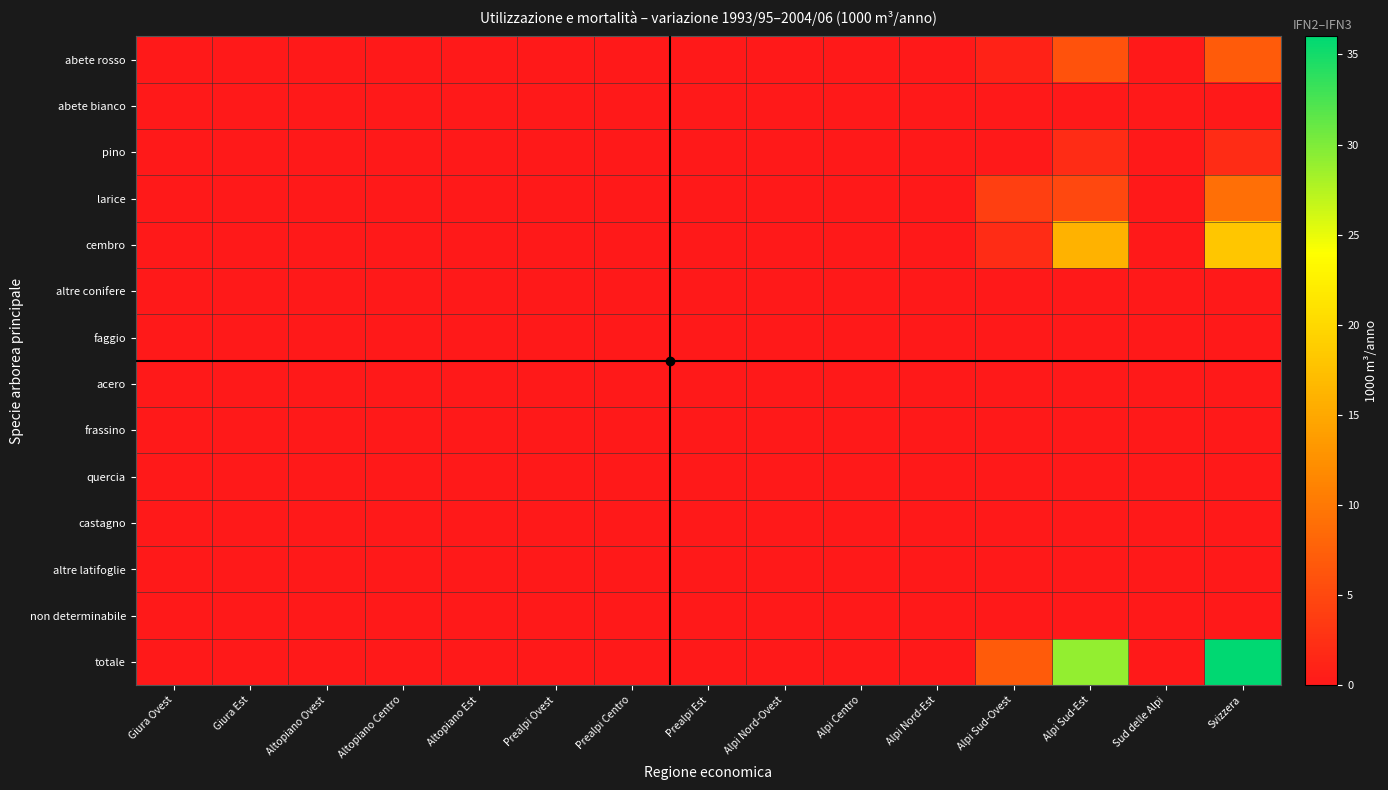

Reading left to right, extract all data points from this chart.

abete rosso: Giura Ovest=0	Giura Est=0	Altopiano Ovest=0	Altopiano Centro=0	Altopiano Est=0	Prealpi Ovest=0	Prealpi Centro=0	Prealpi Est=0	Alpi Nord-Ovest=0	Alpi Centro=0	Alpi Nord-Est=0	Alpi Sud-Ovest=1	Alpi Sud-Est=6	Sud delle Alpi=0	Svizzera=7
abete bianco: Giura Ovest=0	Giura Est=0	Altopiano Ovest=0	Altopiano Centro=0	Altopiano Est=0	Prealpi Ovest=0	Prealpi Centro=0	Prealpi Est=0	Alpi Nord-Ovest=0	Alpi Centro=0	Alpi Nord-Est=0	Alpi Sud-Ovest=0	Alpi Sud-Est=0	Sud delle Alpi=0	Svizzera=0
pino: Giura Ovest=0	Giura Est=0	Altopiano Ovest=0	Altopiano Centro=0	Altopiano Est=0	Prealpi Ovest=0	Prealpi Centro=0	Prealpi Est=0	Alpi Nord-Ovest=0	Alpi Centro=0	Alpi Nord-Est=0	Alpi Sud-Ovest=0	Alpi Sud-Est=2	Sud delle Alpi=0	Svizzera=2
larice: Giura Ovest=0	Giura Est=0	Altopiano Ovest=0	Altopiano Centro=0	Altopiano Est=0	Prealpi Ovest=0	Prealpi Centro=0	Prealpi Est=0	Alpi Nord-Ovest=0	Alpi Centro=0	Alpi Nord-Est=0	Alpi Sud-Ovest=4	Alpi Sud-Est=5	Sud delle Alpi=0	Svizzera=9
cembro: Giura Ovest=0	Giura Est=0	Altopiano Ovest=0	Altopiano Centro=0	Altopiano Est=0	Prealpi Ovest=0	Prealpi Centro=0	Prealpi Est=0	Alpi Nord-Ovest=0	Alpi Centro=0	Alpi Nord-Est=0	Alpi Sud-Ovest=2	Alpi Sud-Est=16	Sud delle Alpi=0	Svizzera=18
altre conifere: Giura Ovest=0	Giura Est=0	Altopiano Ovest=0	Altopiano Centro=0	Altopiano Est=0	Prealpi Ovest=0	Prealpi Centro=0	Prealpi Est=0	Alpi Nord-Ovest=0	Alpi Centro=0	Alpi Nord-Est=0	Alpi Sud-Ovest=0	Alpi Sud-Est=0	Sud delle Alpi=0	Svizzera=0
faggio: Giura Ovest=0	Giura Est=0	Altopiano Ovest=0	Altopiano Centro=0	Altopiano Est=0	Prealpi Ovest=0	Prealpi Centro=0	Prealpi Est=0	Alpi Nord-Ovest=0	Alpi Centro=0	Alpi Nord-Est=0	Alpi Sud-Ovest=0	Alpi Sud-Est=0	Sud delle Alpi=0	Svizzera=0
acero: Giura Ovest=0	Giura Est=0	Altopiano Ovest=0	Altopiano Centro=0	Altopiano Est=0	Prealpi Ovest=0	Prealpi Centro=0	Prealpi Est=0	Alpi Nord-Ovest=0	Alpi Centro=0	Alpi Nord-Est=0	Alpi Sud-Ovest=0	Alpi Sud-Est=0	Sud delle Alpi=0	Svizzera=0
frassino: Giura Ovest=0	Giura Est=0	Altopiano Ovest=0	Altopiano Centro=0	Altopiano Est=0	Prealpi Ovest=0	Prealpi Centro=0	Prealpi Est=0	Alpi Nord-Ovest=0	Alpi Centro=0	Alpi Nord-Est=0	Alpi Sud-Ovest=0	Alpi Sud-Est=0	Sud delle Alpi=0	Svizzera=0
quercia: Giura Ovest=0	Giura Est=0	Altopiano Ovest=0	Altopiano Centro=0	Altopiano Est=0	Prealpi Ovest=0	Prealpi Centro=0	Prealpi Est=0	Alpi Nord-Ovest=0	Alpi Centro=0	Alpi Nord-Est=0	Alpi Sud-Ovest=0	Alpi Sud-Est=0	Sud delle Alpi=0	Svizzera=0
castagno: Giura Ovest=0	Giura Est=0	Altopiano Ovest=0	Altopiano Centro=0	Altopiano Est=0	Prealpi Ovest=0	Prealpi Centro=0	Prealpi Est=0	Alpi Nord-Ovest=0	Alpi Centro=0	Alpi Nord-Est=0	Alpi Sud-Ovest=0	Alpi Sud-Est=0	Sud delle Alpi=0	Svizzera=0
altre latifoglie: Giura Ovest=0	Giura Est=0	Altopiano Ovest=0	Altopiano Centro=0	Altopiano Est=0	Prealpi Ovest=0	Prealpi Centro=0	Prealpi Est=0	Alpi Nord-Ovest=0	Alpi Centro=0	Alpi Nord-Est=0	Alpi Sud-Ovest=0	Alpi Sud-Est=0	Sud delle Alpi=0	Svizzera=0
non determinabile: Giura Ovest=0	Giura Est=0	Altopiano Ovest=0	Altopiano Centro=0	Altopiano Est=0	Prealpi Ovest=0	Prealpi Centro=0	Prealpi Est=0	Alpi Nord-Ovest=0	Alpi Centro=0	Alpi Nord-Est=0	Alpi Sud-Ovest=0	Alpi Sud-Est=0	Sud delle Alpi=0	Svizzera=0
totale: Giura Ovest=0	Giura Est=0	Altopiano Ovest=0	Altopiano Centro=0	Altopiano Est=0	Prealpi Ovest=0	Prealpi Centro=0	Prealpi Est=0	Alpi Nord-Ovest=0	Alpi Centro=0	Alpi Nord-Est=0	Alpi Sud-Ovest=7	Alpi Sud-Est=29	Sud delle Alpi=0	Svizzera=36